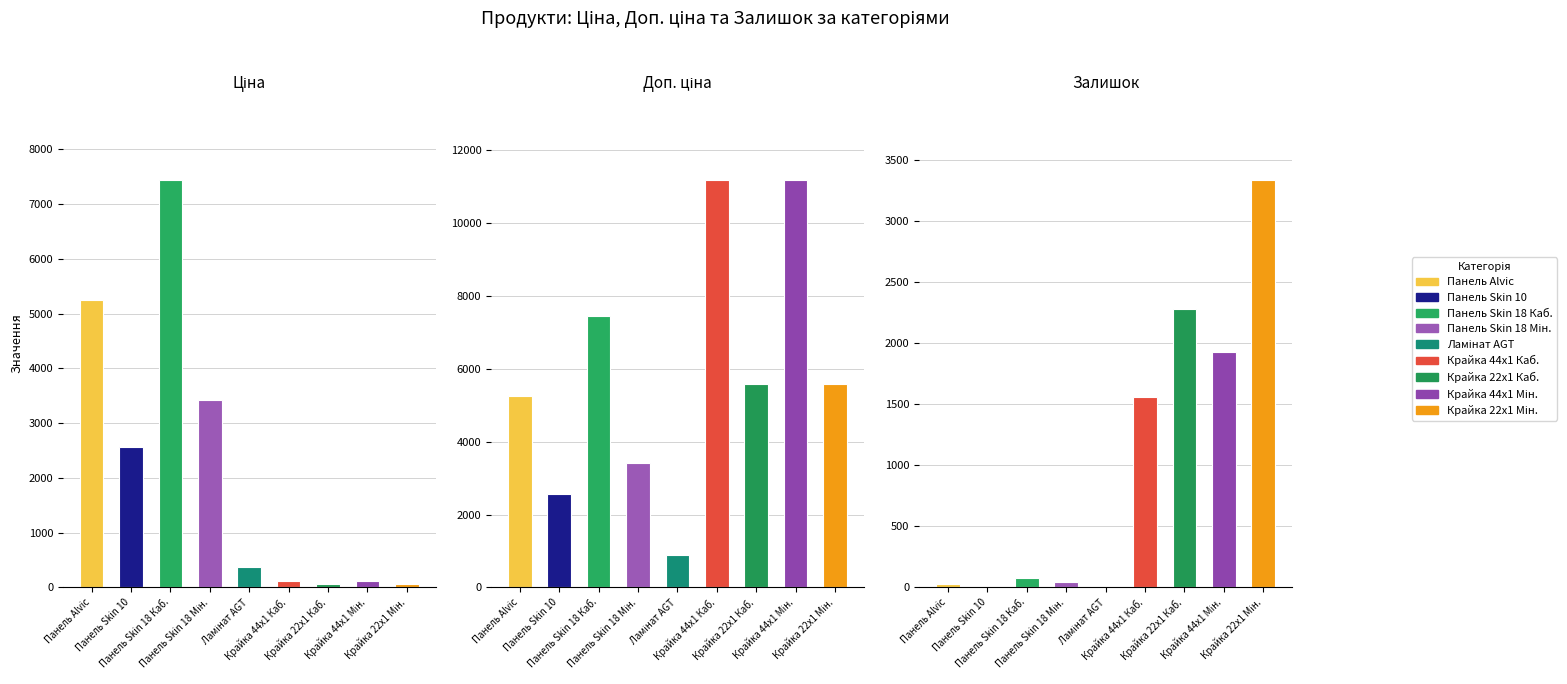

How many data points in Залишок are above 79?

4